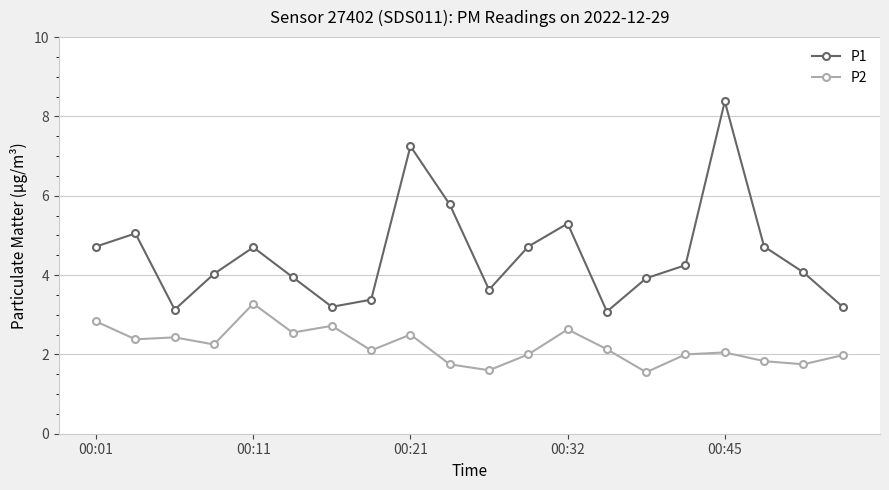

List the series in order of their peak value, highest first.

P1, P2